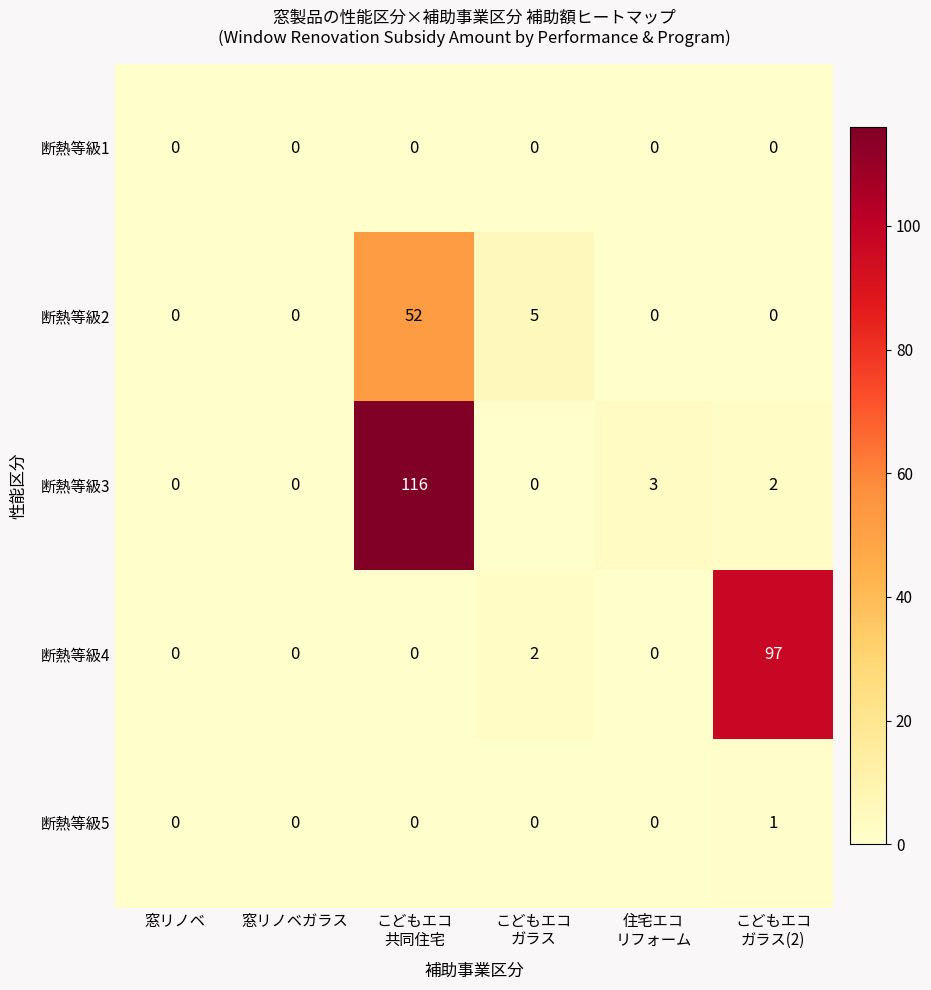

Reading left to right, extract all data points from this chart.

断熱等級1: 0	0	0	0	0	0
断熱等級2: 0	0	52	5	0	0
断熱等級3: 0	0	116	0	3	2
断熱等級4: 0	0	0	2	0	97
断熱等級5: 0	0	0	0	0	1